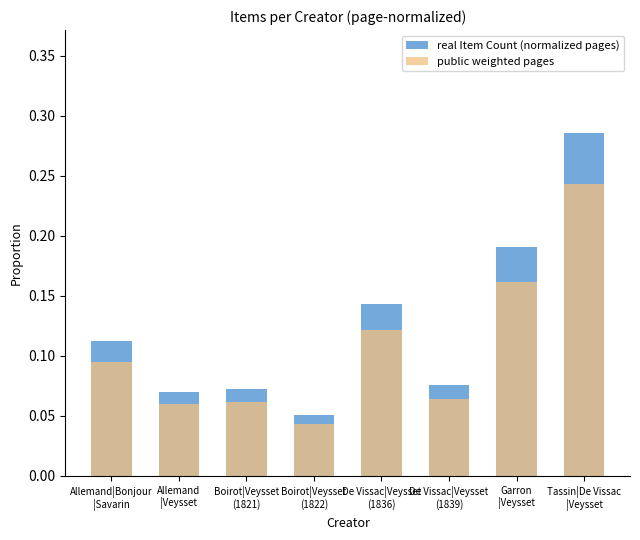

At De Vissac|Veysset
(1839), list the series in order from smallest to largest.

public weighted pages, real Item Count (normalized pages)